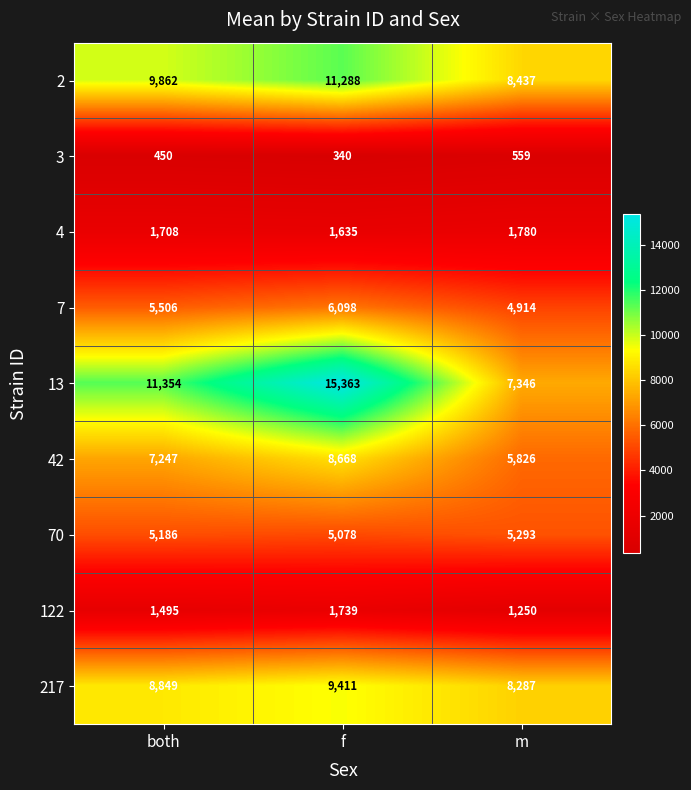

Which series has the largest range (max minus min)?

13